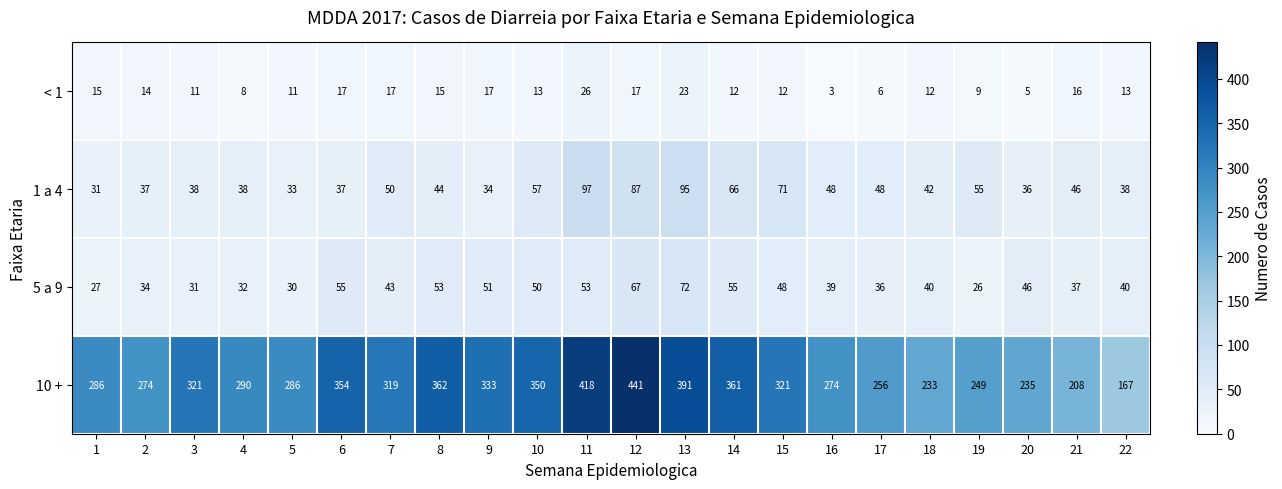

What is the sum of all 1 a 4 values?

1128